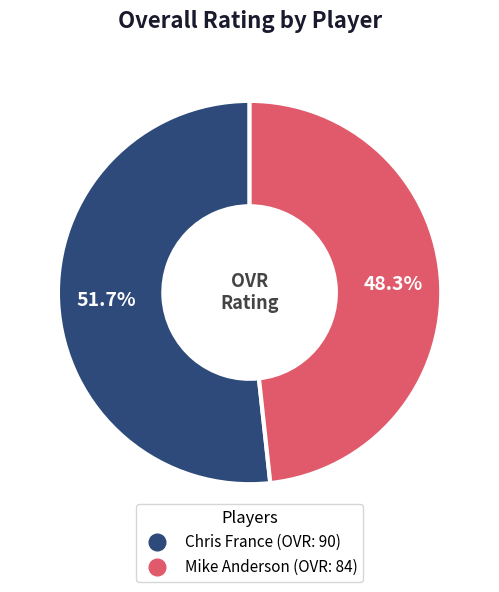

What percentage is the Mike Anderson slice, to the nearest percent?

48%